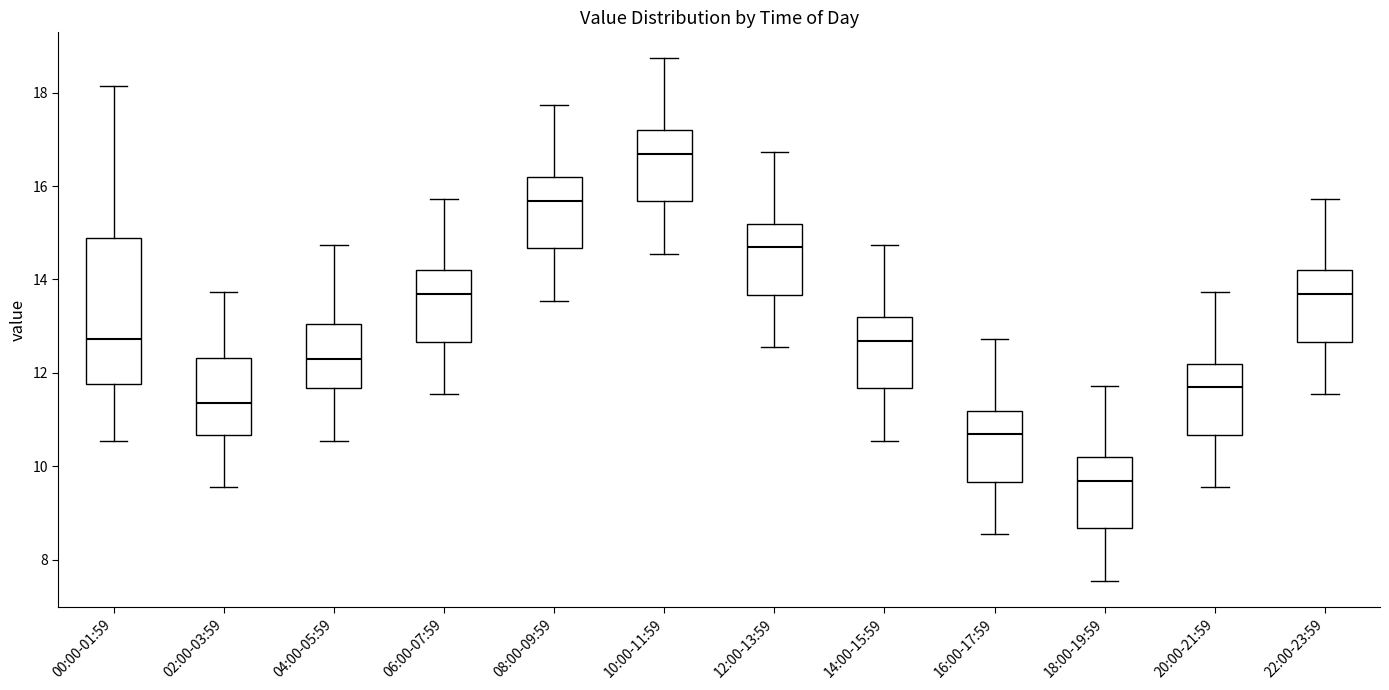

Reading left to right, read every box against the y-axis: the position of its median line, the range the box covers, and the ends of its whiskers. The values are not printed on the chart, so give them approximately, as read against the axis.

00:00-01:59: median 12.8, box 11.8 to 14.8, whiskers 10.6 to 18.2
02:00-03:59: median 11.4, box 10.6 to 12.4, whiskers 9.6 to 13.8
04:00-05:59: median 12.2, box 11.6 to 13.0, whiskers 10.6 to 14.8
06:00-07:59: median 13.6, box 12.6 to 14.2, whiskers 11.6 to 15.8
08:00-09:59: median 15.6, box 14.6 to 16.2, whiskers 13.6 to 17.8
10:00-11:59: median 16.6, box 15.6 to 17.2, whiskers 14.6 to 18.8
12:00-13:59: median 14.6, box 13.6 to 15.2, whiskers 12.6 to 16.8
14:00-15:59: median 12.6, box 11.6 to 13.2, whiskers 10.6 to 14.8
16:00-17:59: median 10.6, box 9.6 to 11.2, whiskers 8.6 to 12.8
18:00-19:59: median 9.6, box 8.6 to 10.2, whiskers 7.6 to 11.8
20:00-21:59: median 11.6, box 10.6 to 12.2, whiskers 9.6 to 13.8
22:00-23:59: median 13.6, box 12.6 to 14.2, whiskers 11.6 to 15.8